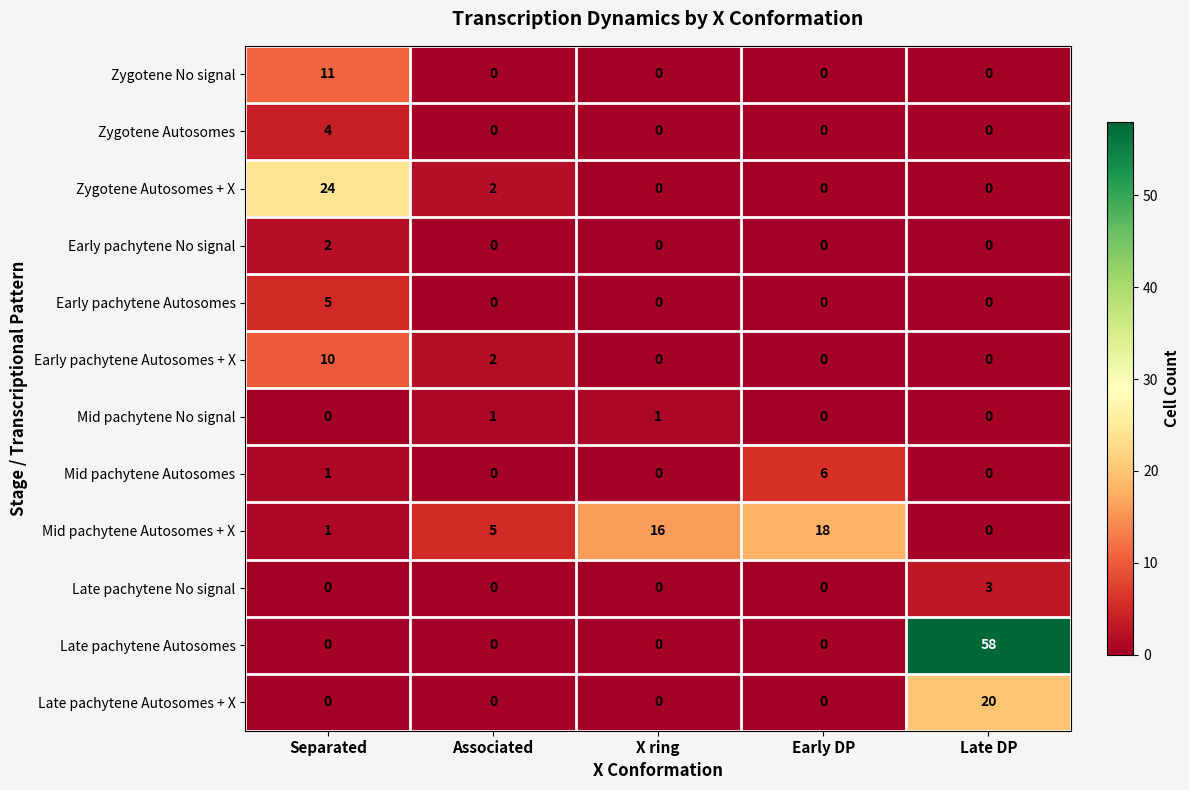

What is the total value across all series at X ring?

17